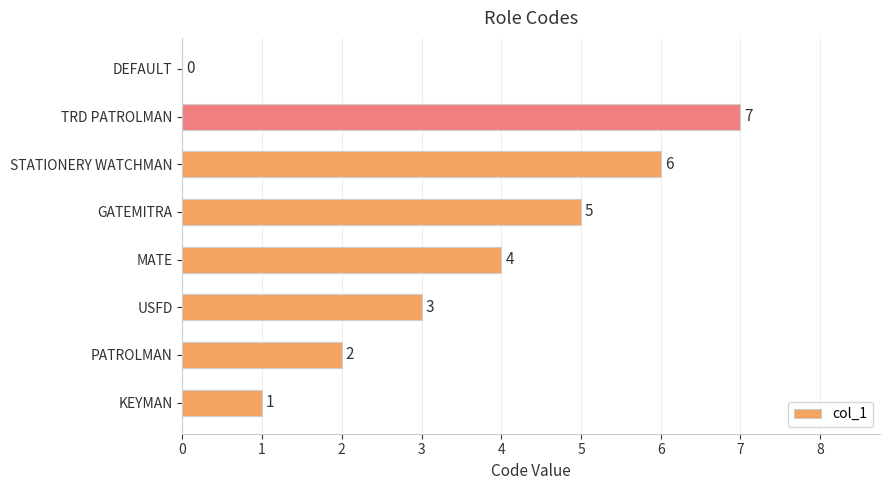

What is the sum of all values?

28